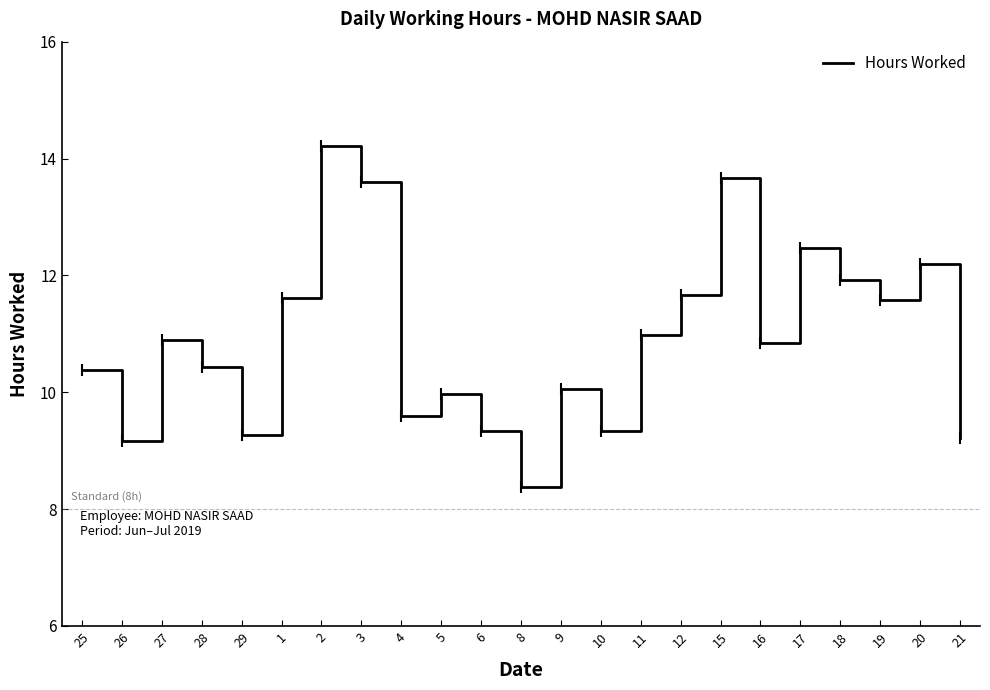

Read the value at 3.

13.6